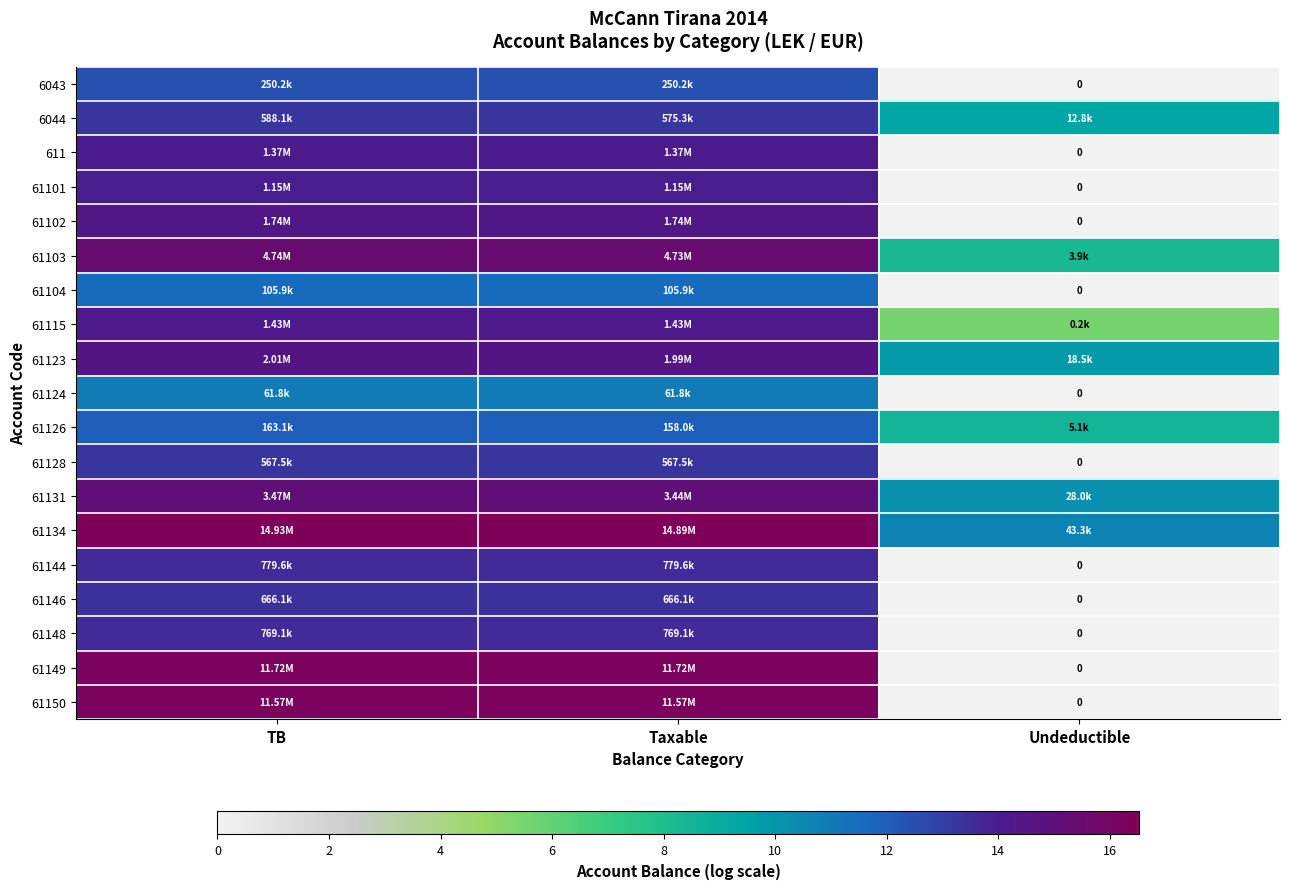

How many values in 61148 are above zero?

2